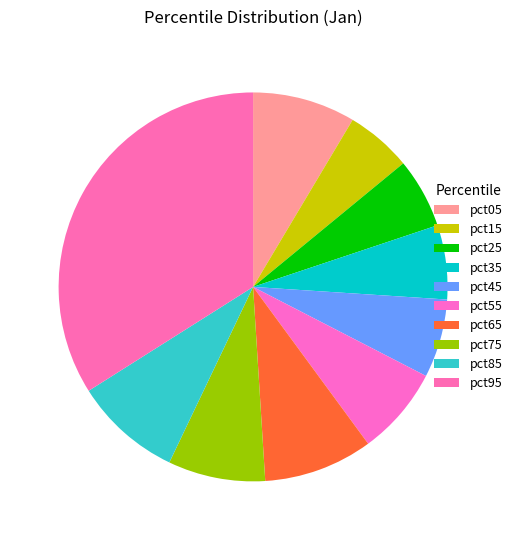

To the nearest percent, what is the average slice percentage?

10%